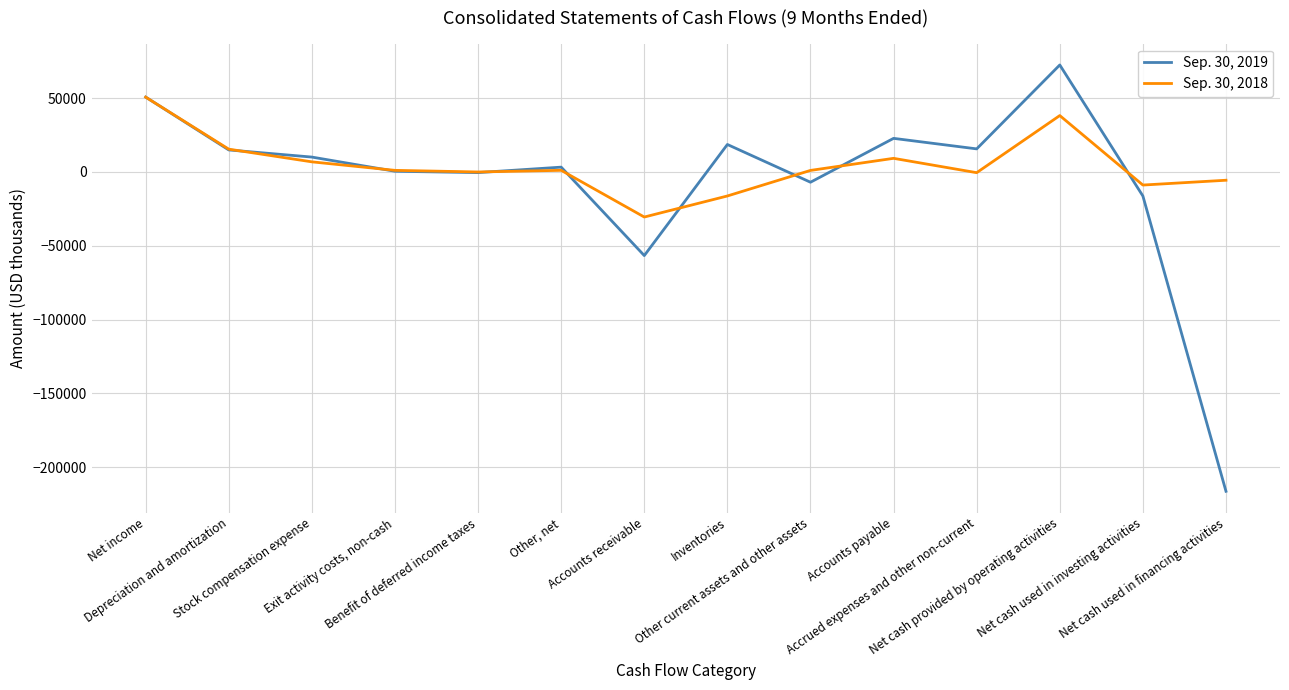

What is the smallest value displayed?

-216330